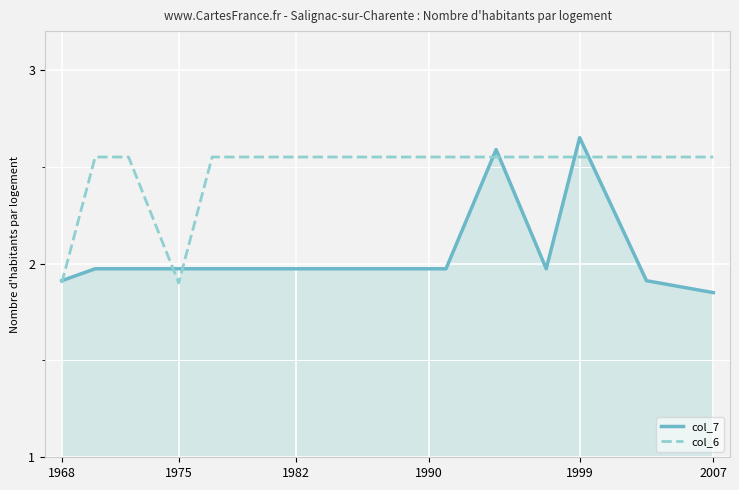

List the series in order of their overall mean, lowest first.

col_7, col_6